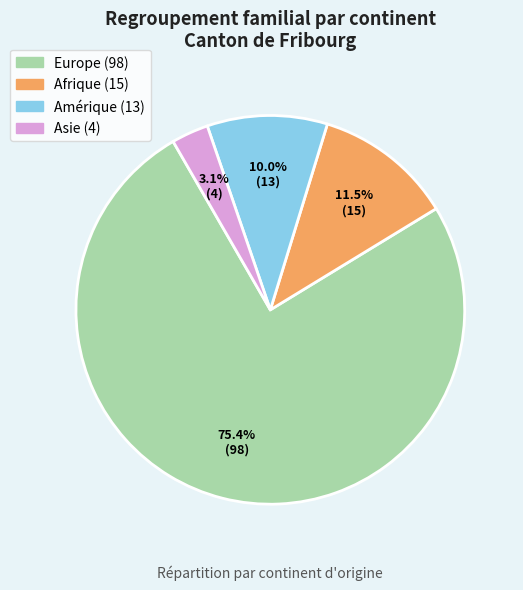

Is there a majority slice in this chart?

Yes